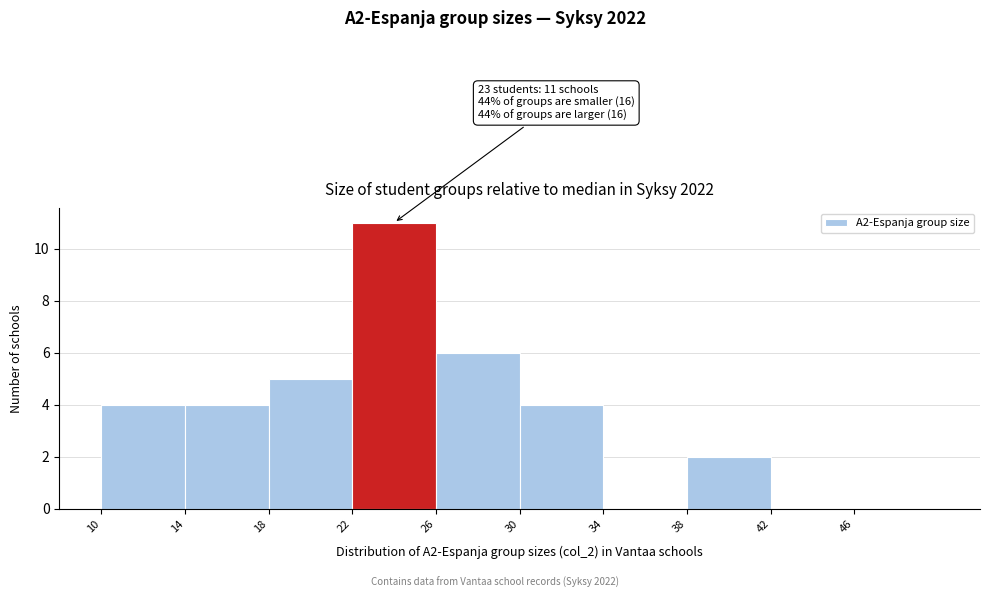

Which range on the x-axis has the tallest bar?

22 to 26